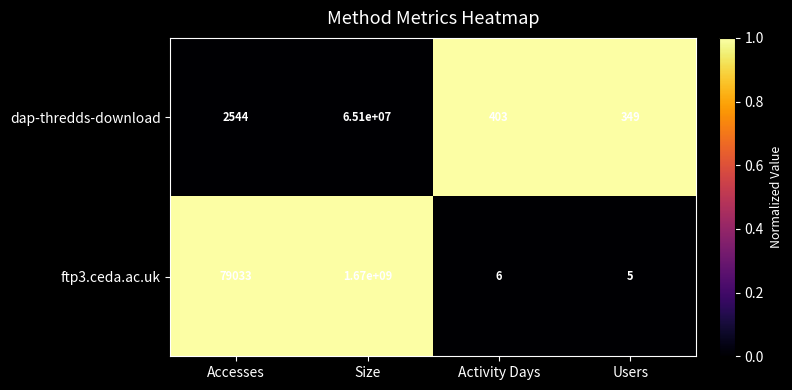

The ftp3.ceda.ac.uk series shows 1670000000 at Size. True or false?

True